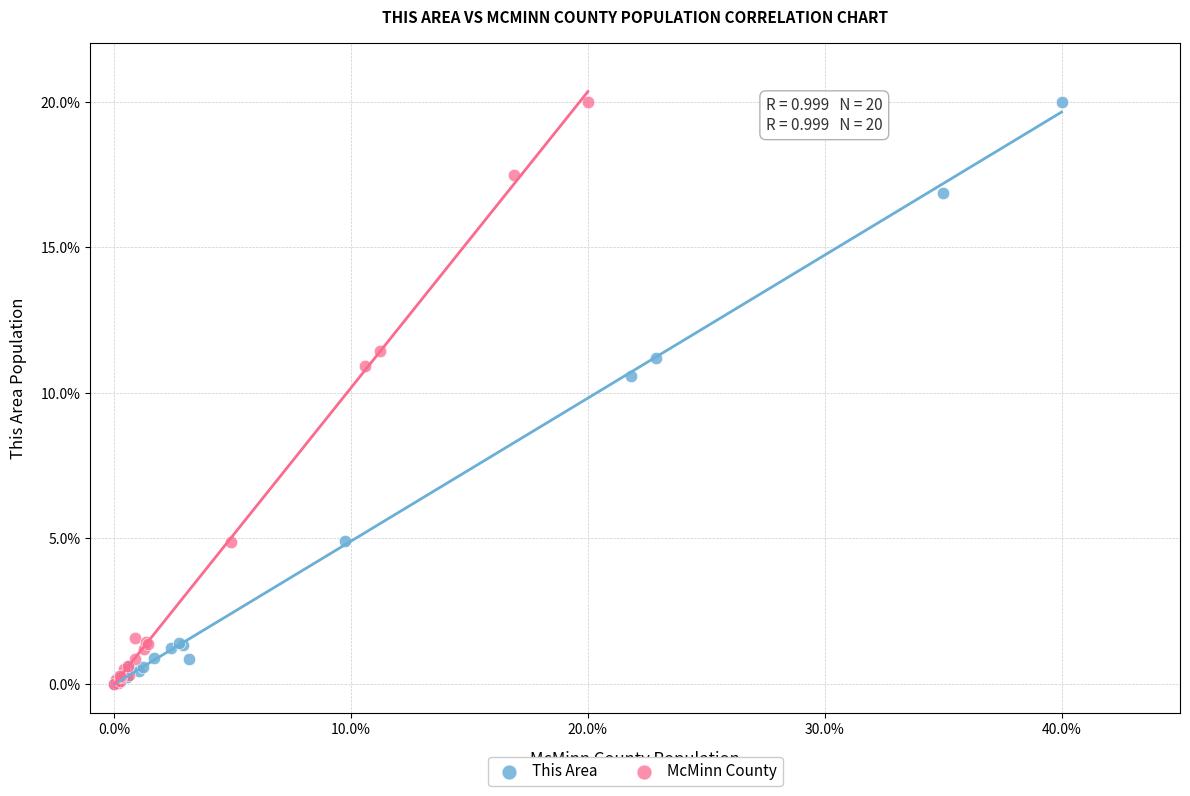

What are all the series names shown in the legend?

This Area, McMinn County